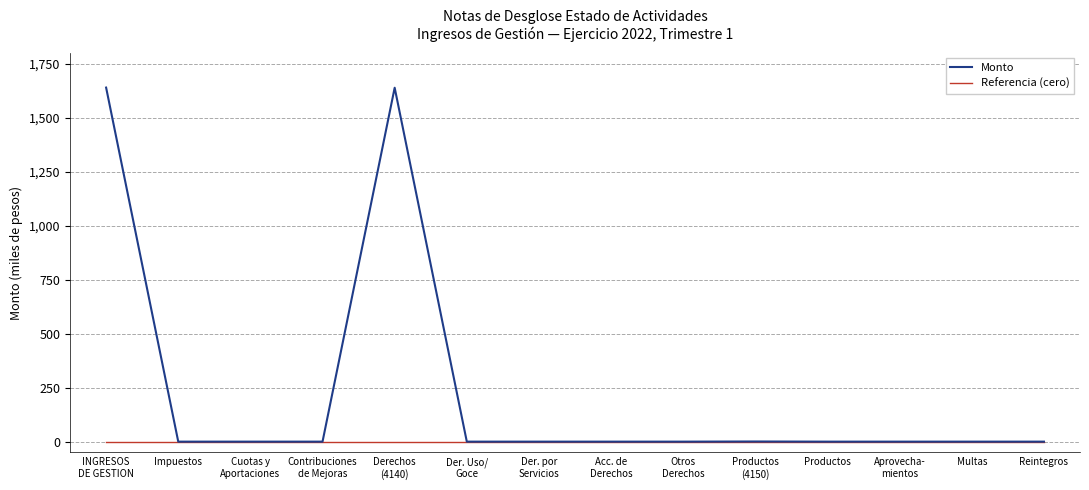

List the series in order of their overall mean, highest first.

Monto, Referencia (cero)